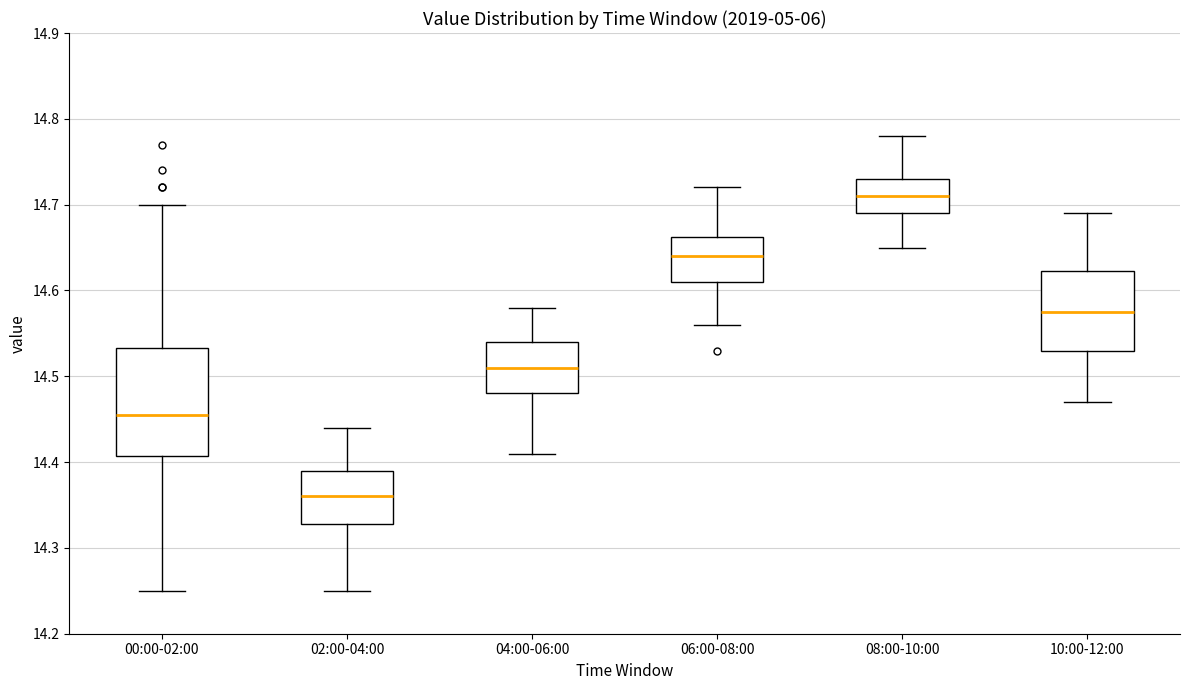

Which box is the tallest, from its lower edge to its upper edge?

00:00-02:00